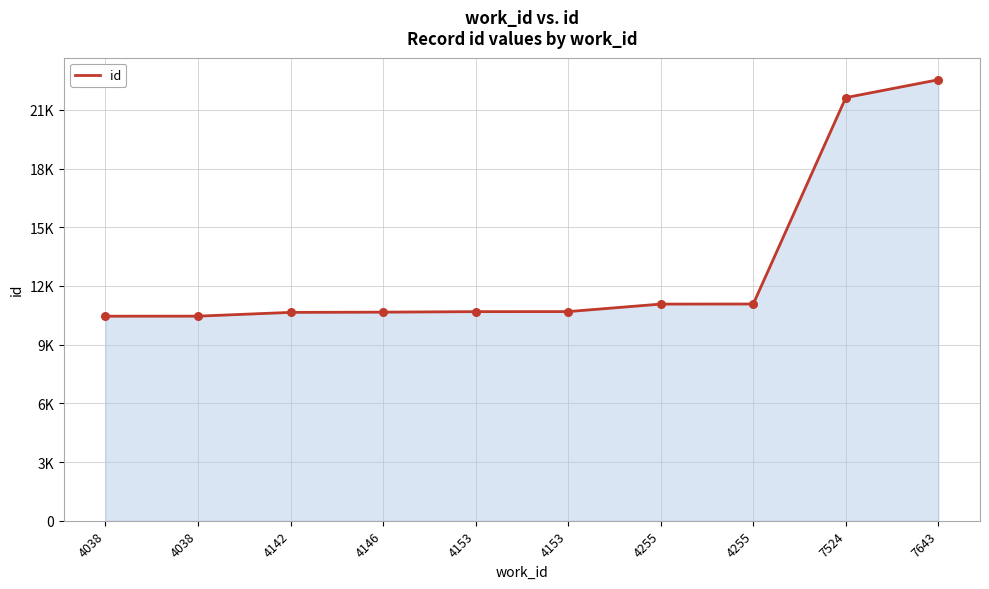

Between 4153 and 4038, which is larger?

4153